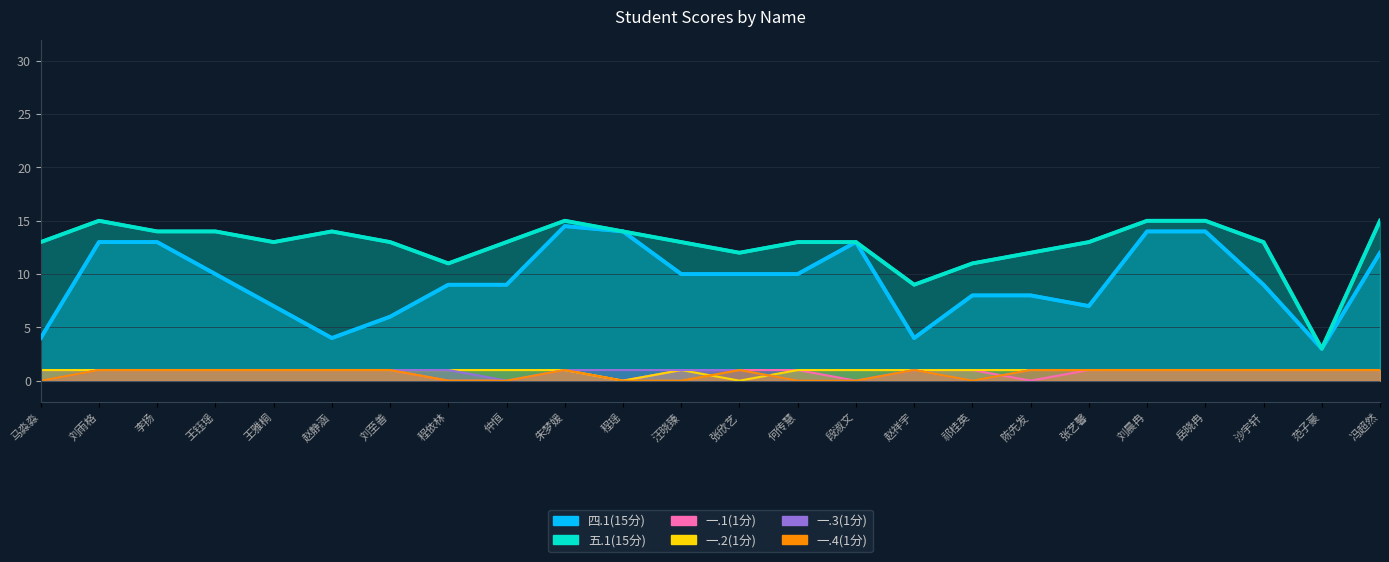

Rank the series at 朱梦媛 from lowest to highest value.

一.1(1分), 一.2(1分), 一.3(1分), 一.4(1分), 四.1(15分), 五.1(15分)